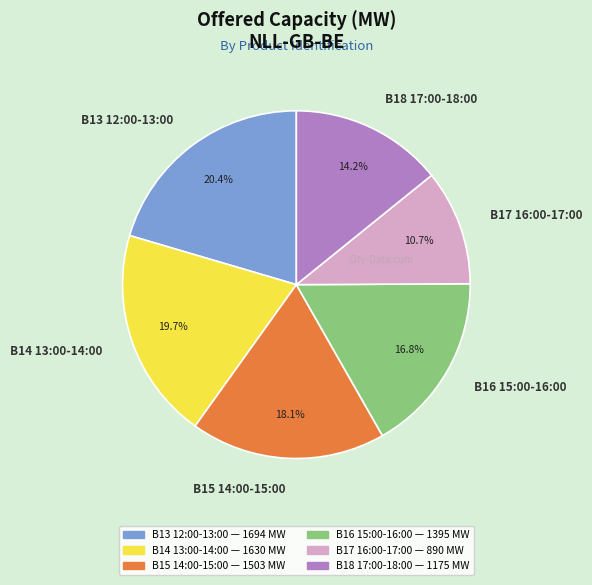

Does B17 16:00-17:00 represent more than half of the total?

No